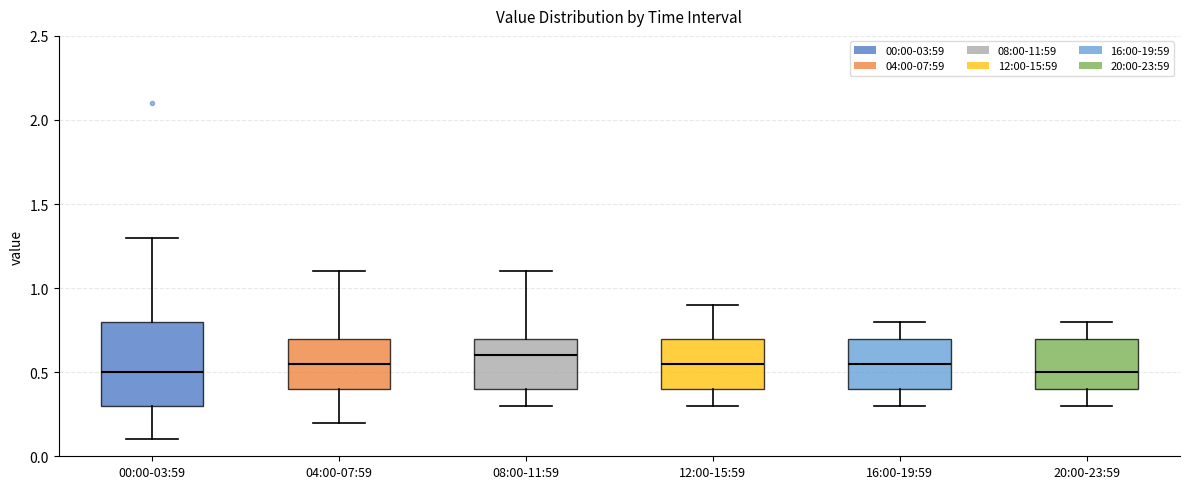

Where is the upper edge of the box for 04:00-07:59 on the y-axis? The values are not printed on the chart, so give them approximately, as read against the axis.

0.70